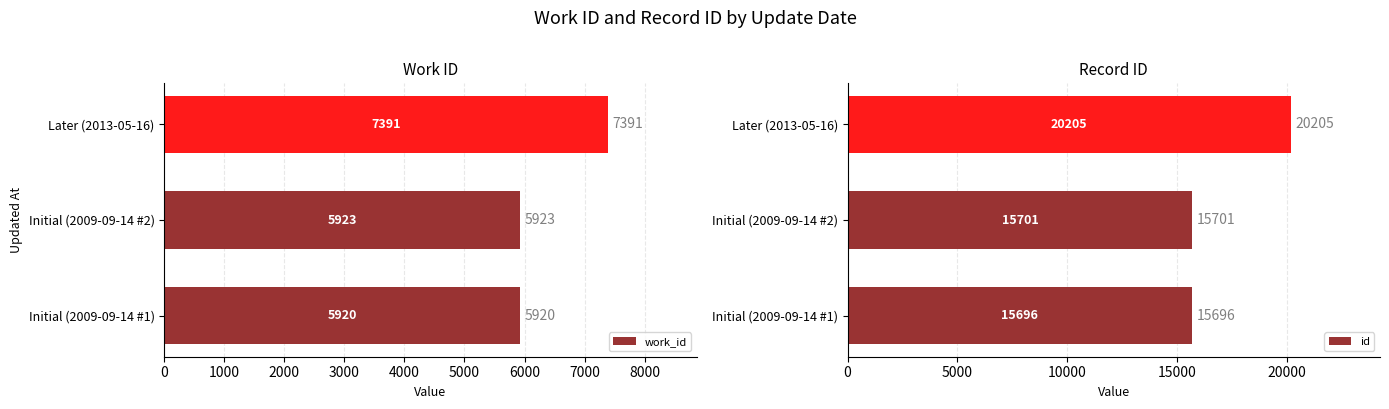

What is the difference between the id values at Initial (2009-09-14 #1) and Later (2013-05-16)?

4509